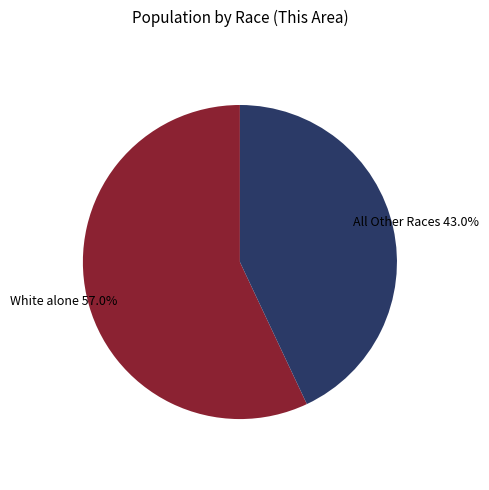

To the nearest percent, what is the difference between the largest and smallest slice percentages?

14%